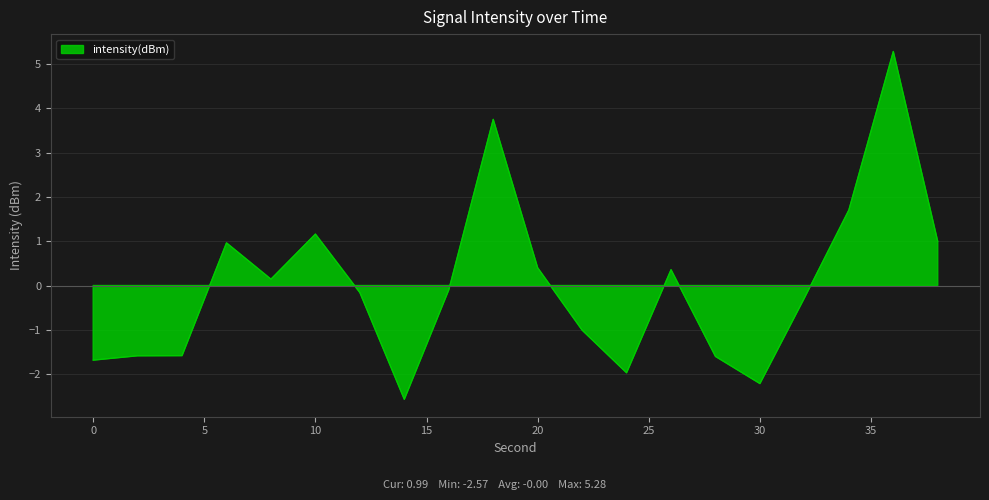

Reading right to left, transcribe all the data shown in this chart.

38=1.0	36=5.3	34=1.7	32=-0.3	30=-2.2	28=-1.6	26=0.4	24=-2.0	22=-1.0	20=0.4	18=3.7	16=-0.1	14=-2.6	12=-0.2	10=1.2	8=0.1	6=1.0	4=-1.6	2=-1.6	0=-1.7